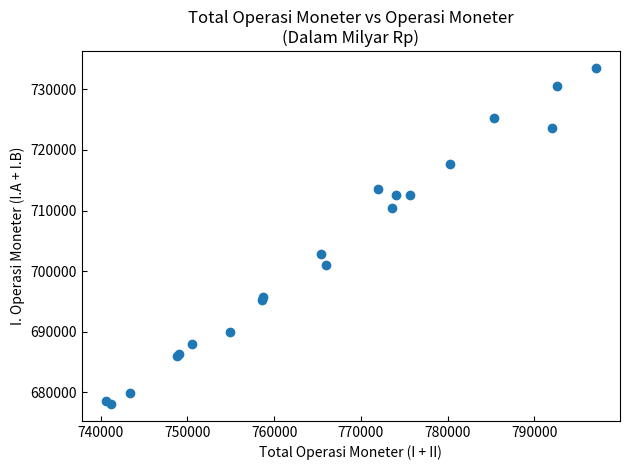

What Y value in the scatter plot is closest to 705802?

702783.1